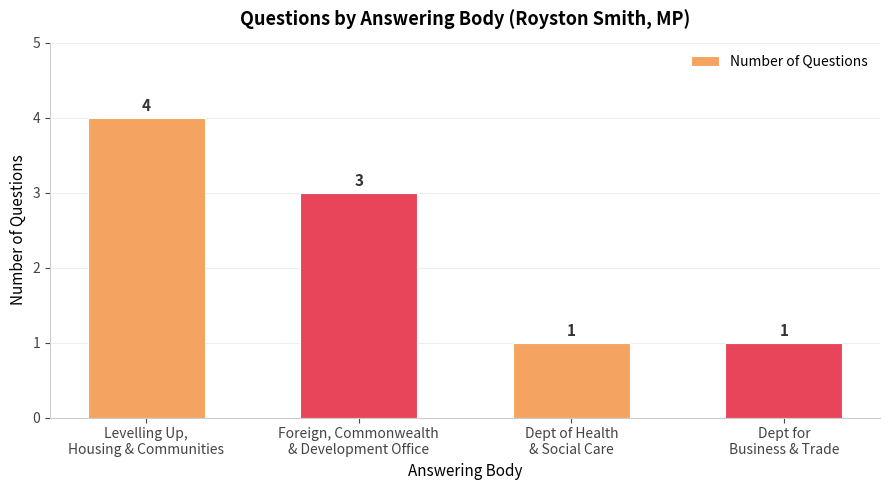

What is the sum of the values at Levelling Up,
Housing & Communities and Dept of Health
& Social Care?

5